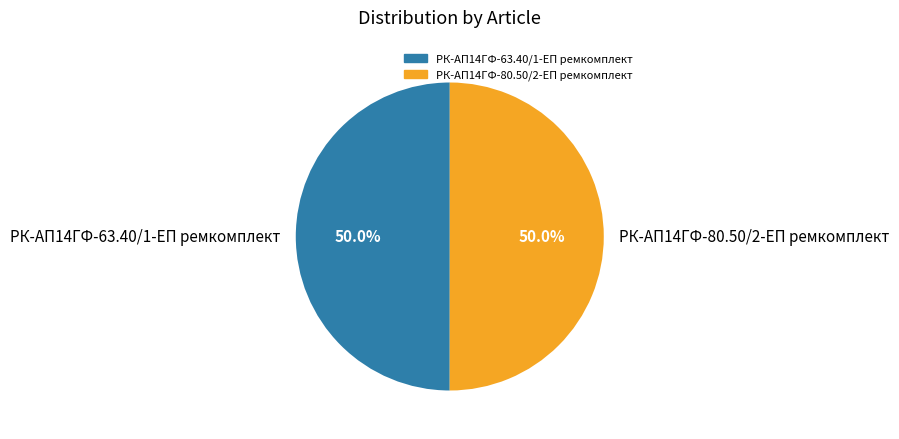

What percentage is NOT represented by РК-АП14ГФ-80.50/2-ЕП ремкомплект?

50.0%